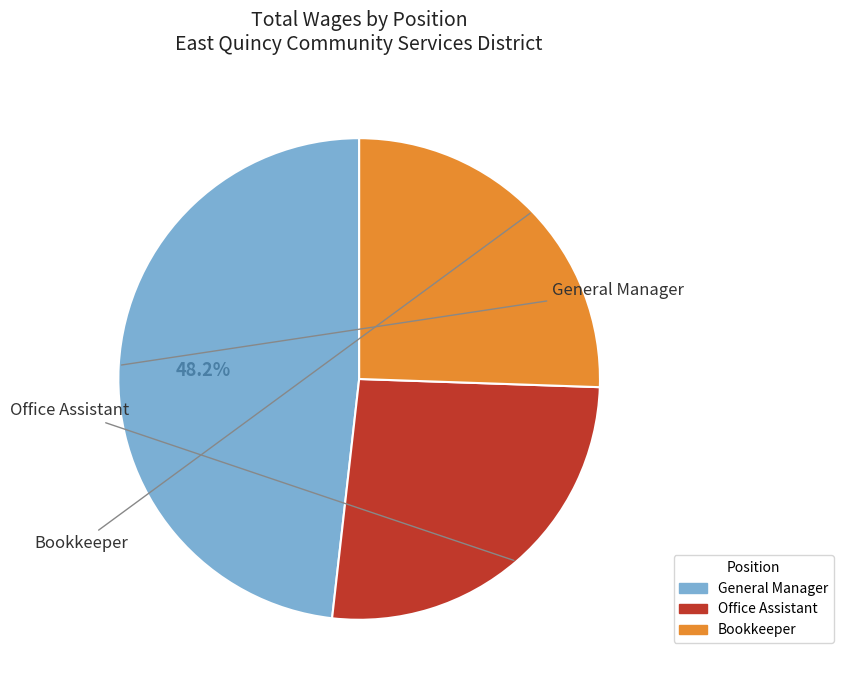

Do General Manager and Bookkeeper together represent more than half of the pie?

Yes